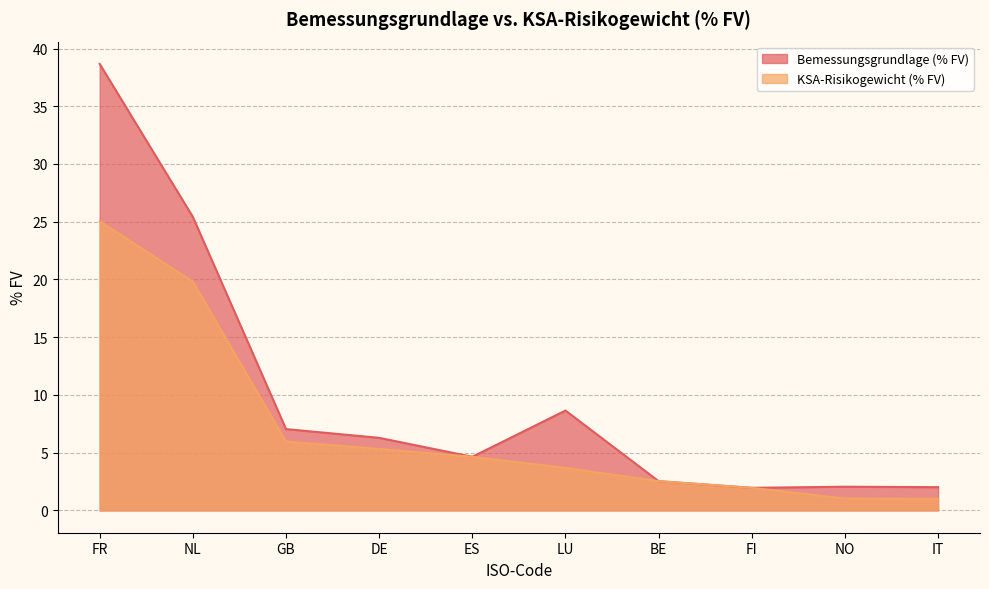

List the series in order of their peak value, lowest first.

KSA-Risikogewicht (% FV), Bemessungsgrundlage (% FV)